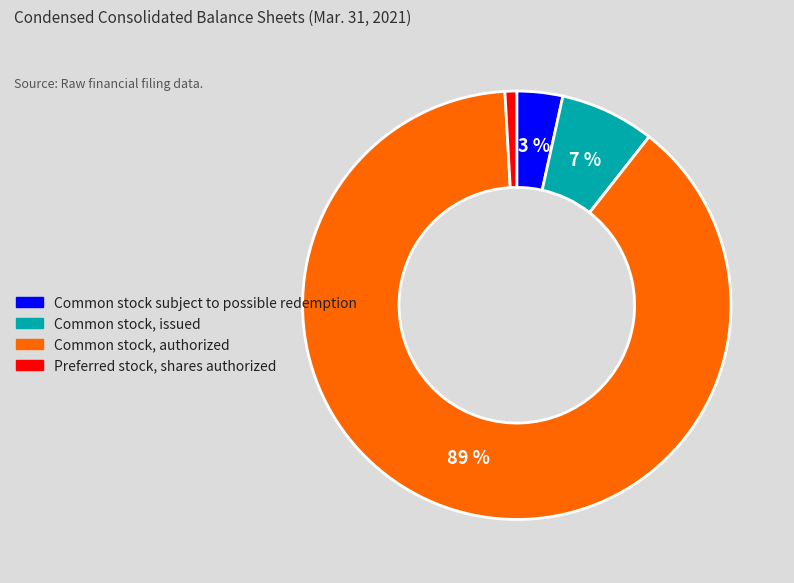

How many segments does this pie chart have?

4